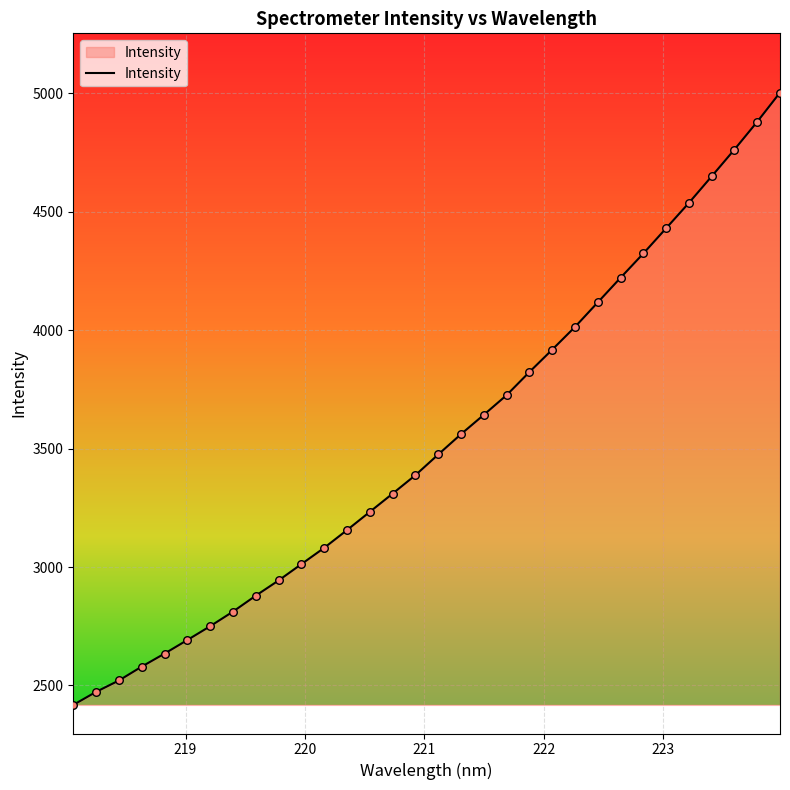

What is the maximum value shown in the chart?

5003.3